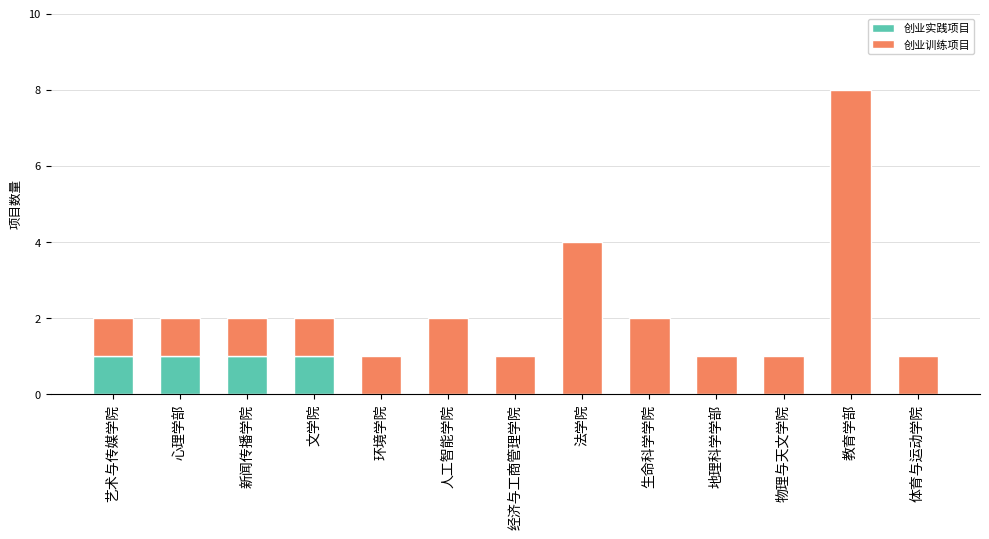

At which category is the sum across all series the highest?

教育学部